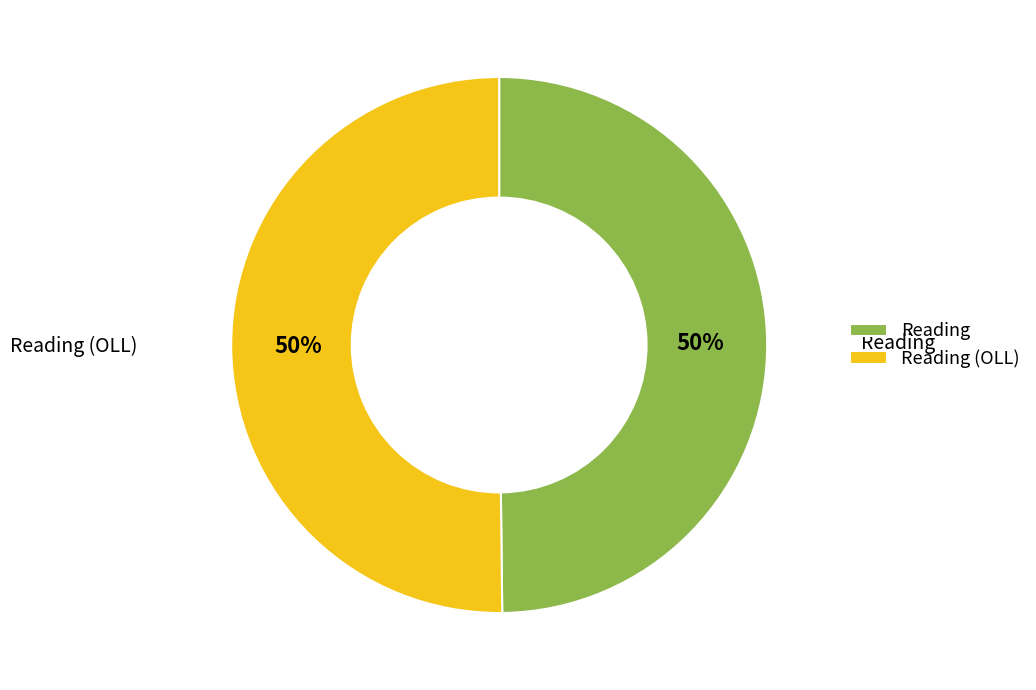

Count the number of slices in the pie.

2